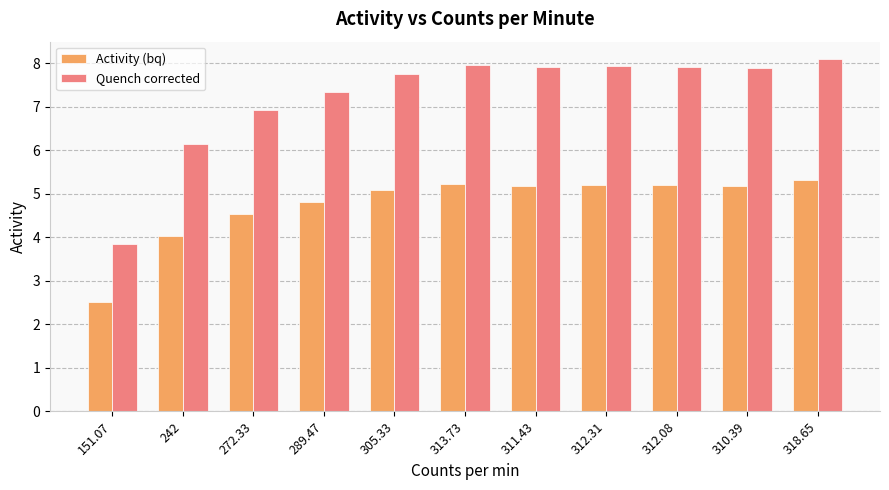

What is the value of the Activity (bq) bar at the 9th from the left?

5.2